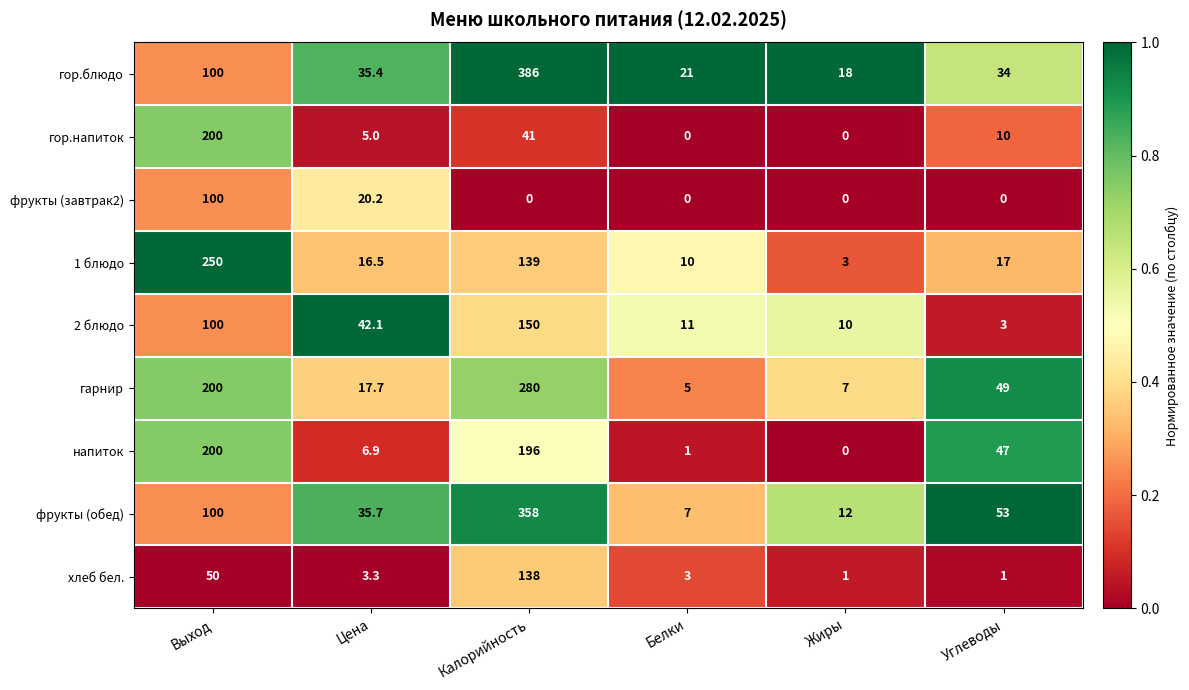

The 2 блюдо series shows 3.0 at Углеводы. True or false?

True